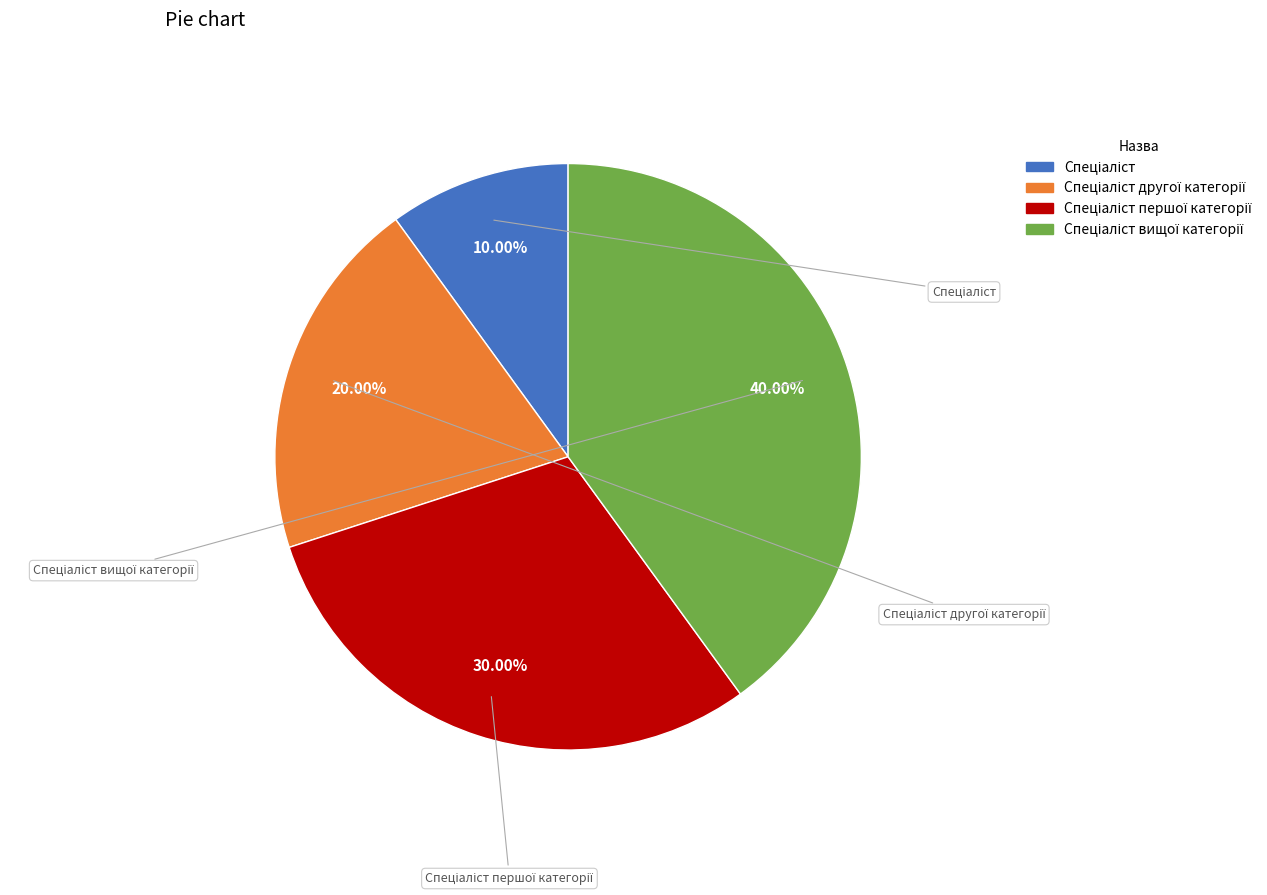

Combined, what portion of the pie is Спеціаліст and Спеціаліст вищої категорії?

50.0%